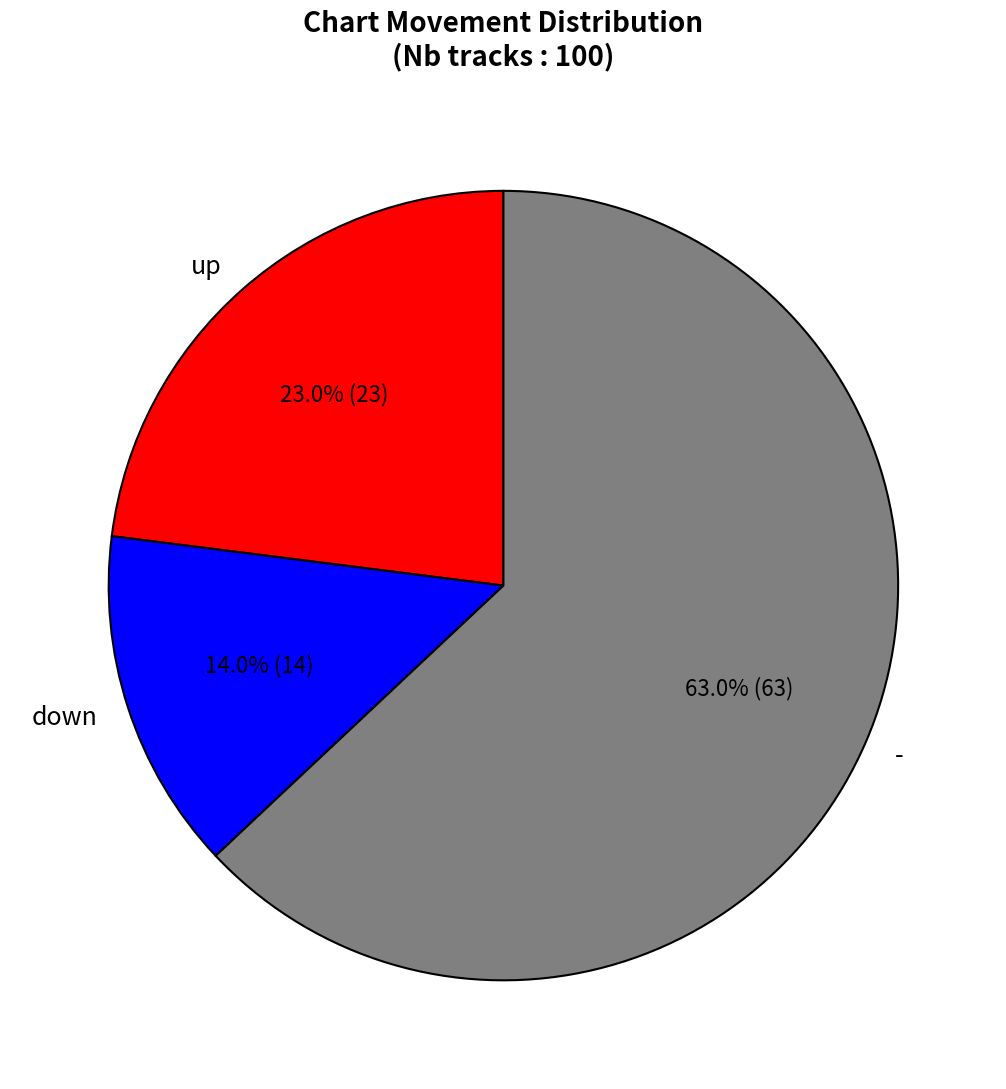

To the nearest percent, what percentage of the pie is down?

14%